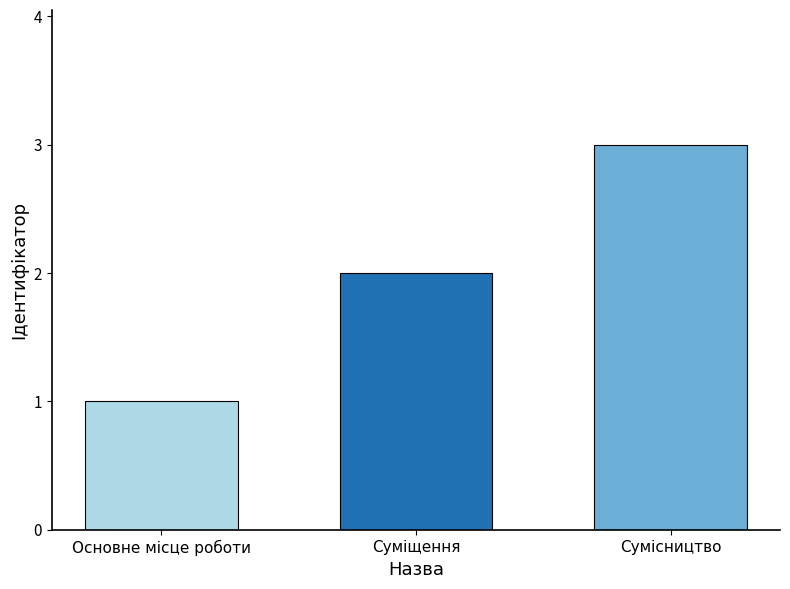

How many data points are less than 2?

1